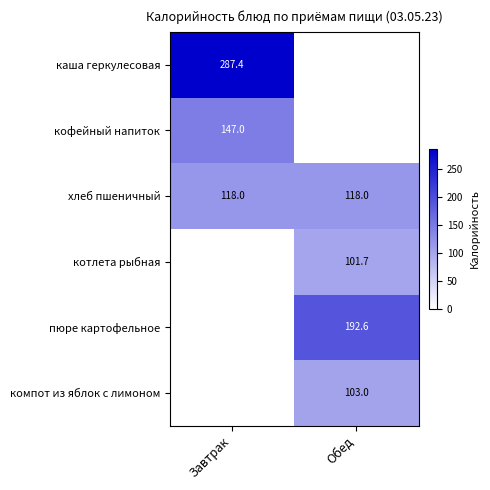

What value does the хлеб пшеничный series have at Обед?

118.0